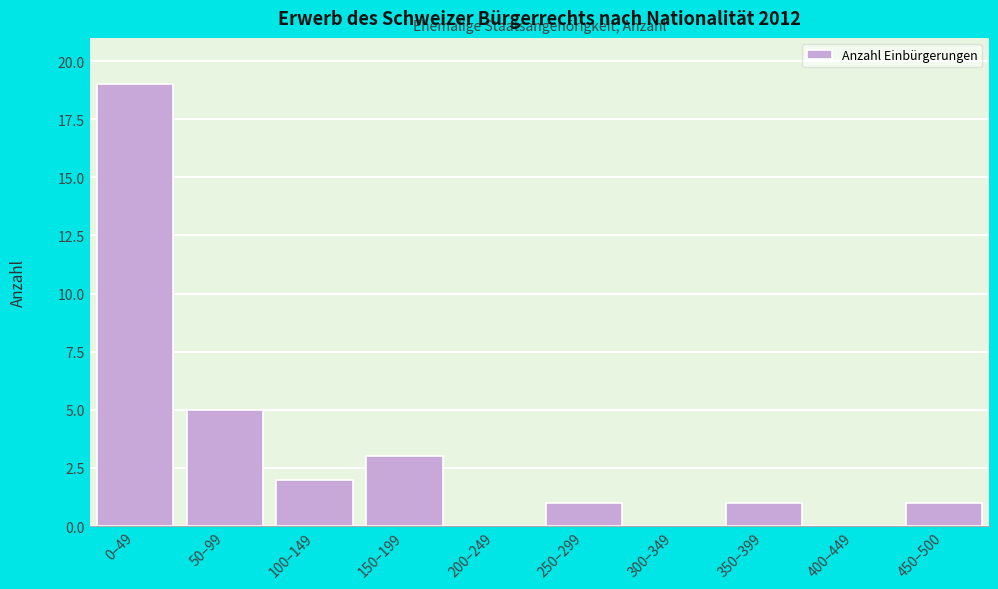

Reading right to left, list all the values displayed in this chart.

450–500=1	400–449=0	350–399=1	300–349=0	250–299=1	200–249=0	150–199=3	100–149=2	50–99=5	0–49=19